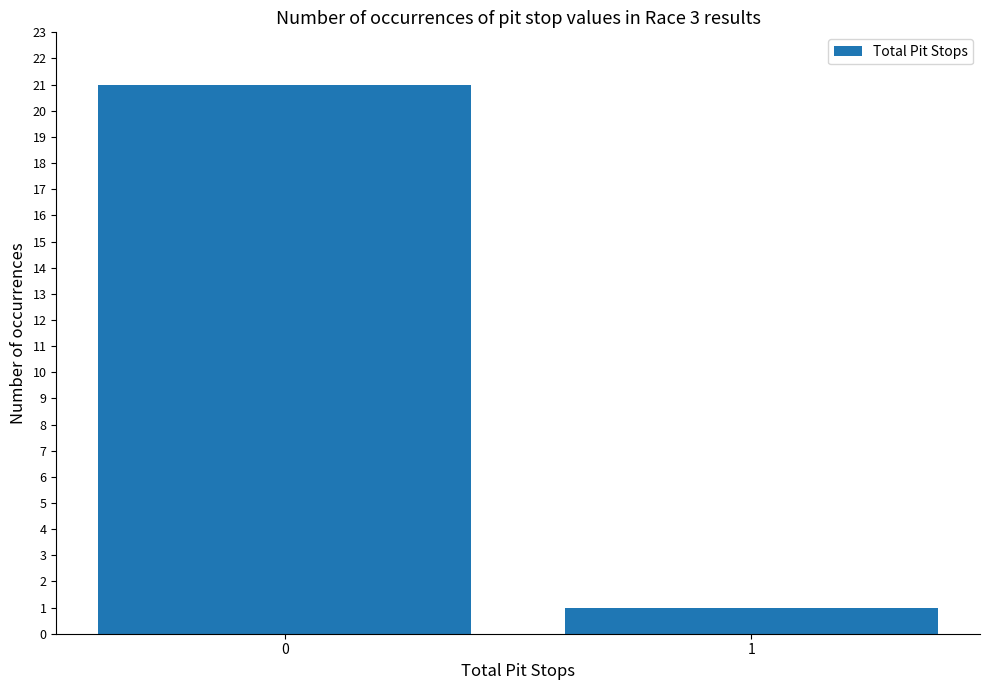

Does the chart contain any negative values?

No